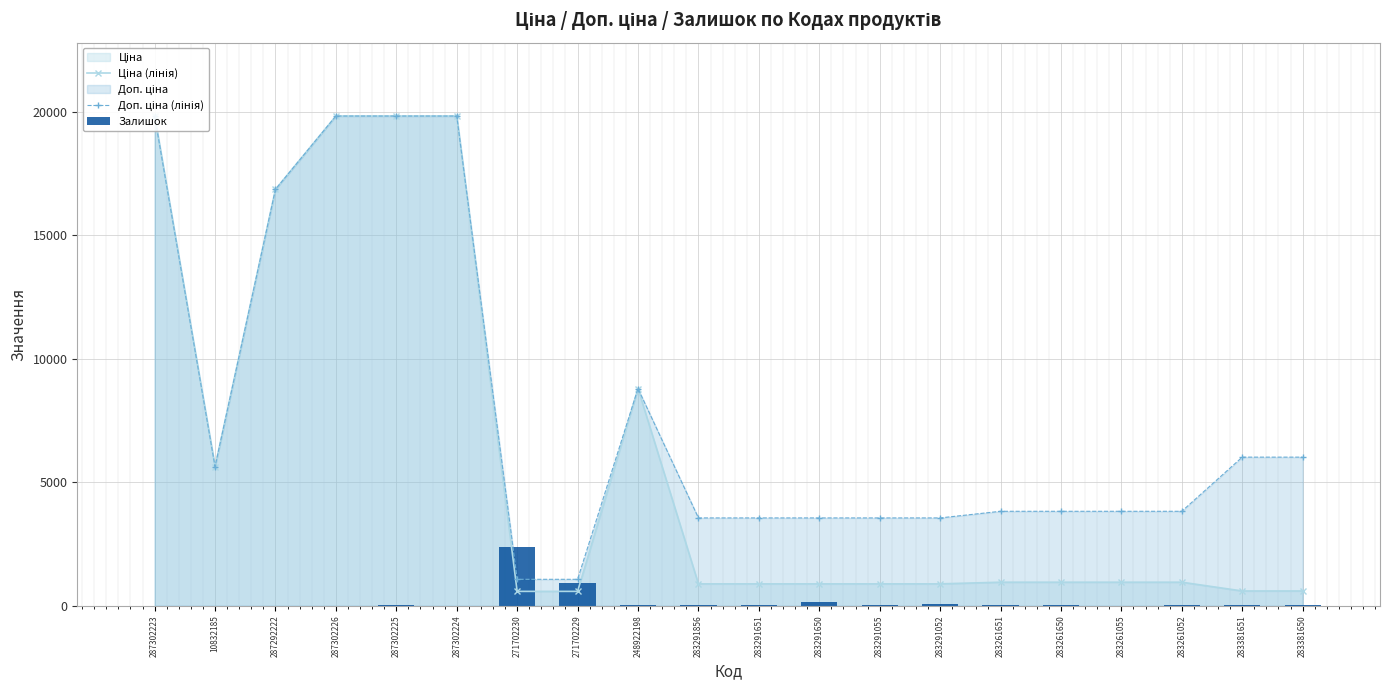

List the series in order of their overall mean, lowest first.

Залишок, Ціна (лінія), Доп. ціна (лінія)